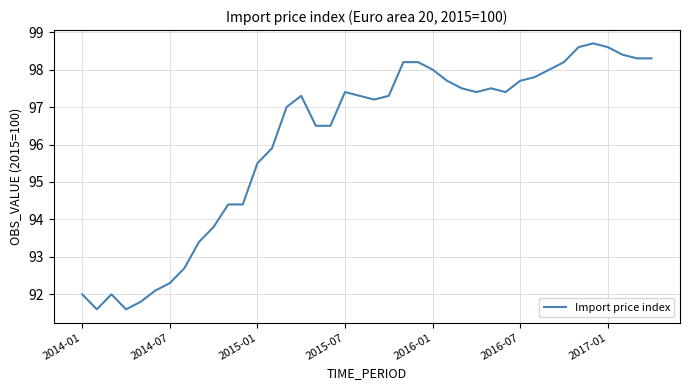

What is the difference between the maximum and minimum values?

7.1